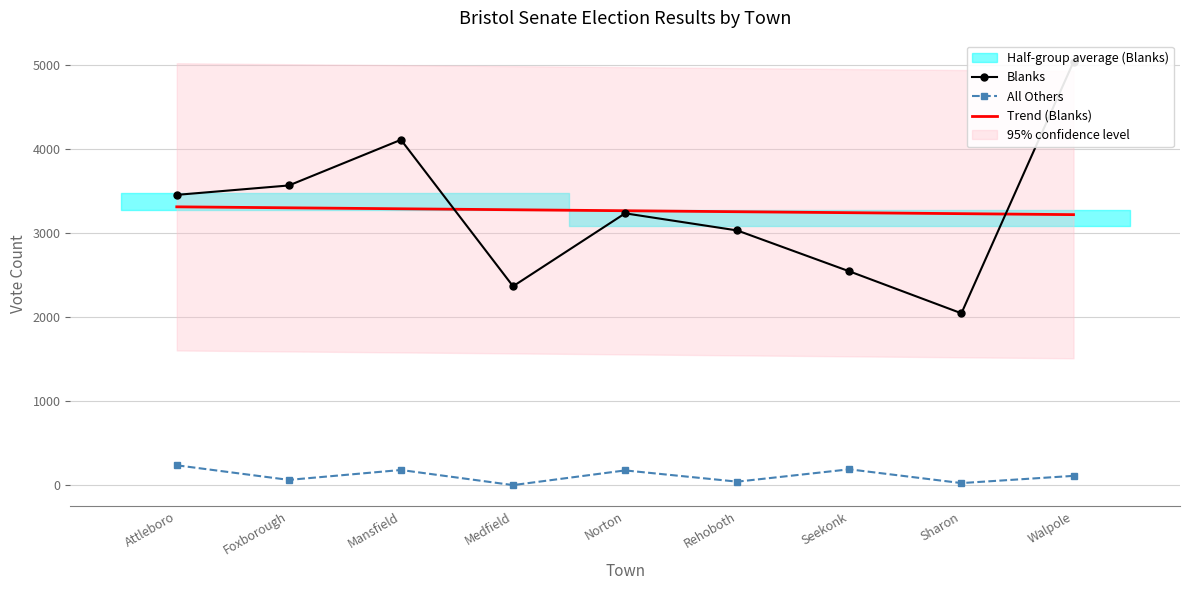

What is the value of the Blanks point at the 8th from the left?

2047.0